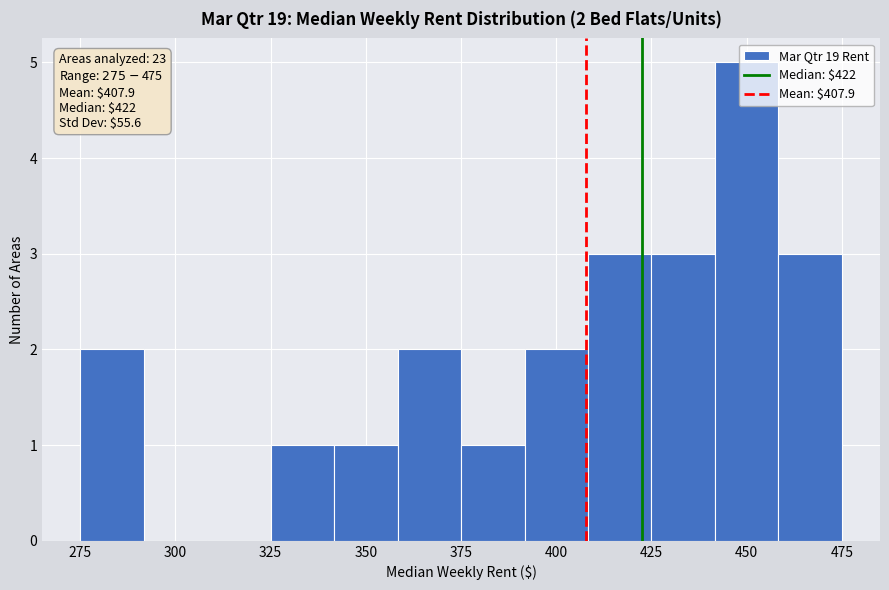

Read against the x-axis, roughly where is the centre of the tallest bar?

450